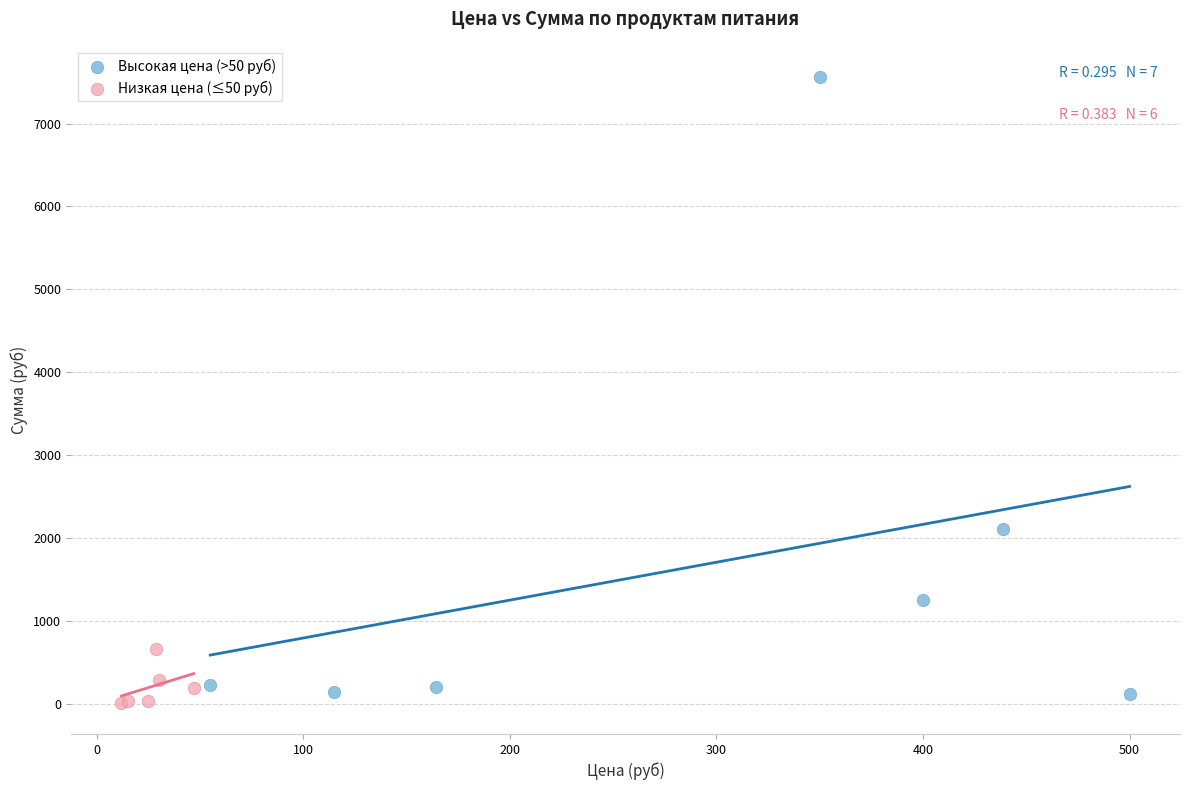

Which series contains the highest Y value?

Высокая цена (>50 руб)